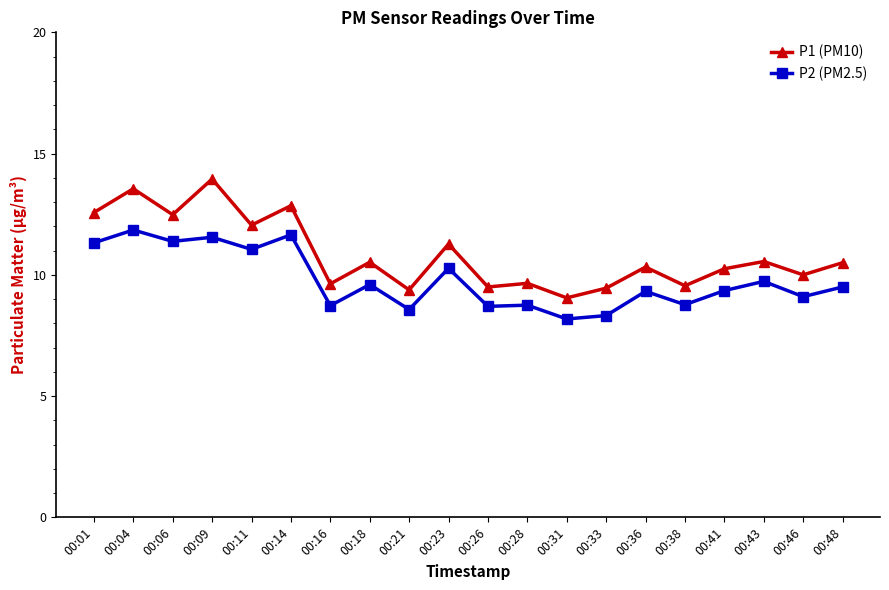

Which category has the highest value in the P1 (PM10) series?

00:09